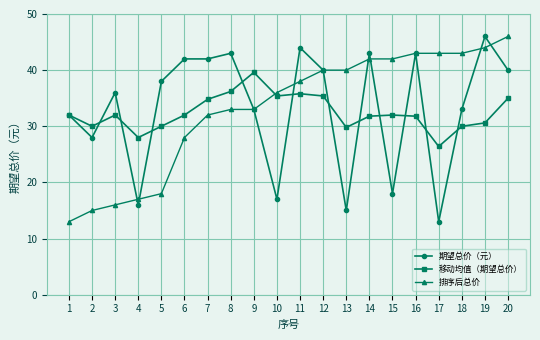

What is the minimum value for 期望总价（元）?

13.0